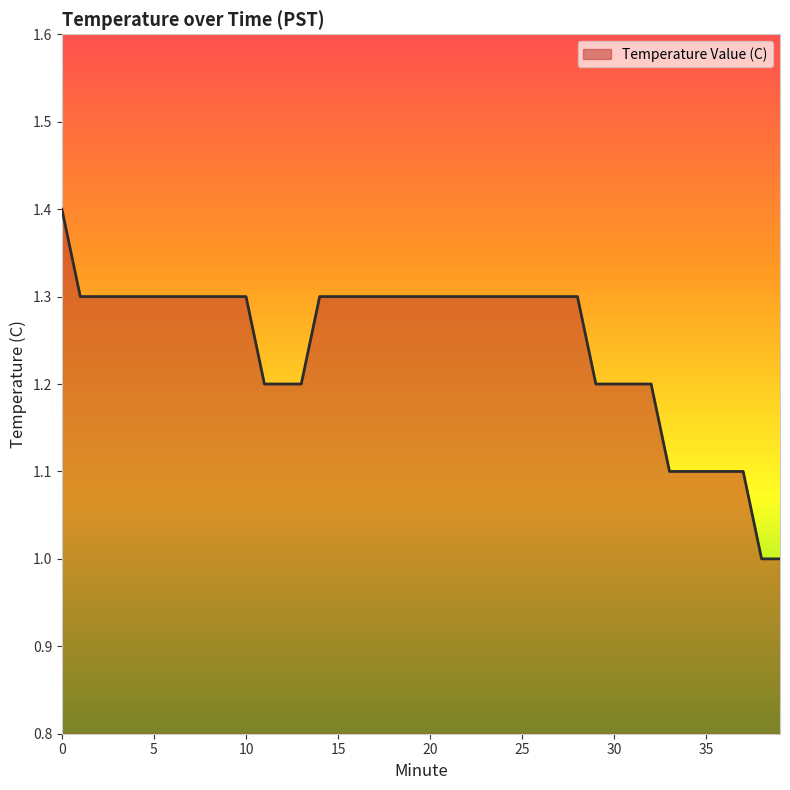

Reading left to right, extract all data points from this chart.

1.4	1.3	1.3	1.3	1.3	1.3	1.3	1.3	1.3	1.3	1.3	1.2	1.2	1.2	1.3	1.3	1.3	1.3	1.3	1.3	1.3	1.3	1.3	1.3	1.3	1.3	1.3	1.3	1.3	1.2	1.2	1.2	1.2	1.1	1.1	1.1	1.1	1.1	1.0	1.0